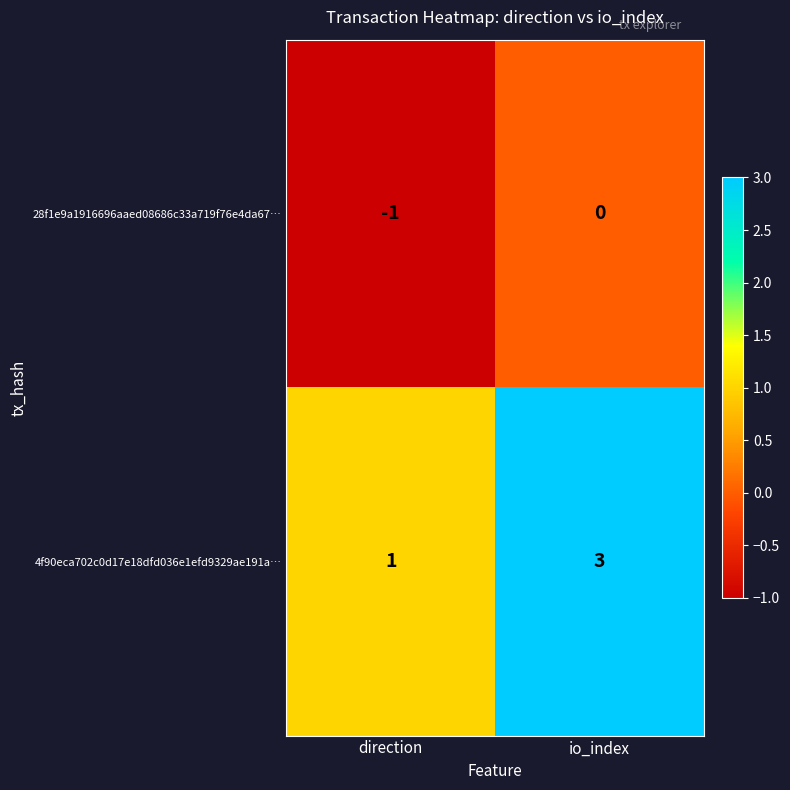

Reading right to left, extract all data points from this chart.

28f1e9a1916696aaed08686c33a719f76e4da67…: 0	-1
4f90eca702c0d17e18dfd036e1efd9329ae191a…: 3	1